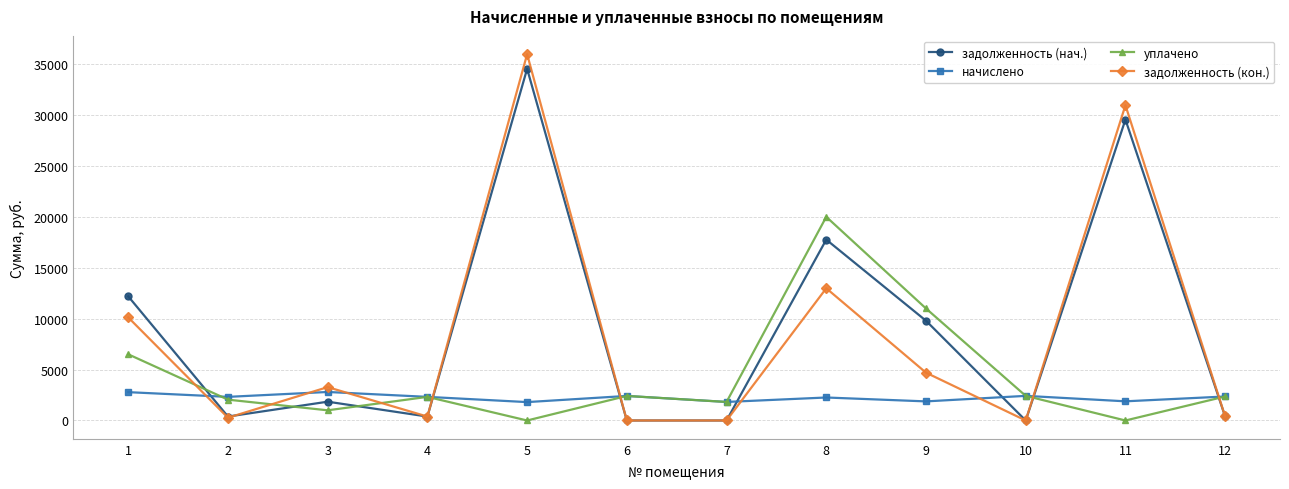

Which series ends up on top after the final intersection of начислено and задолженность (нач.)?

начислено